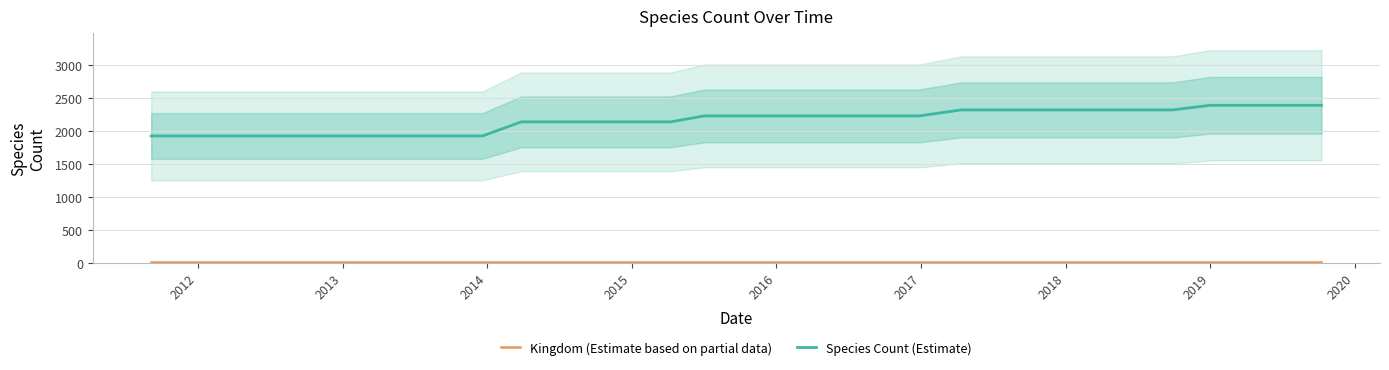

The value of Species Count (Estimate) at 2020 is 1264. True or false?

False